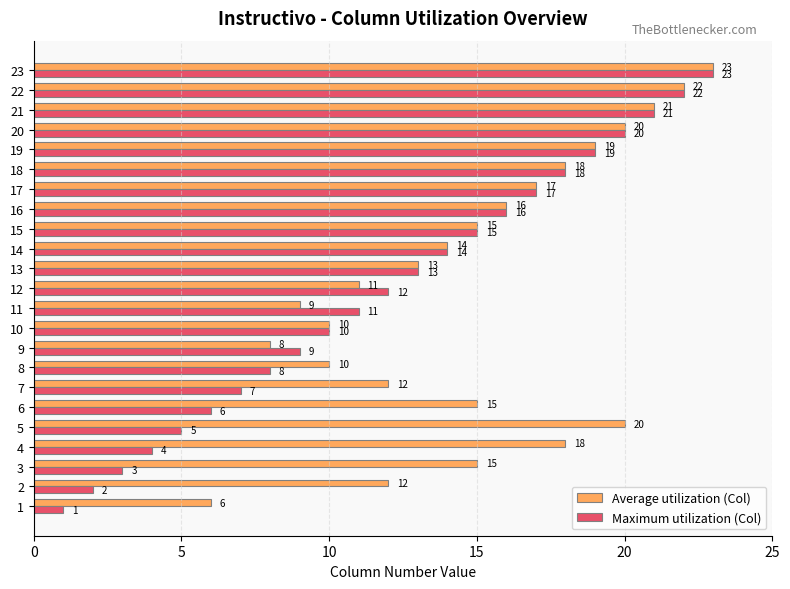

What is the minimum value for Average utilization (Col)?

6